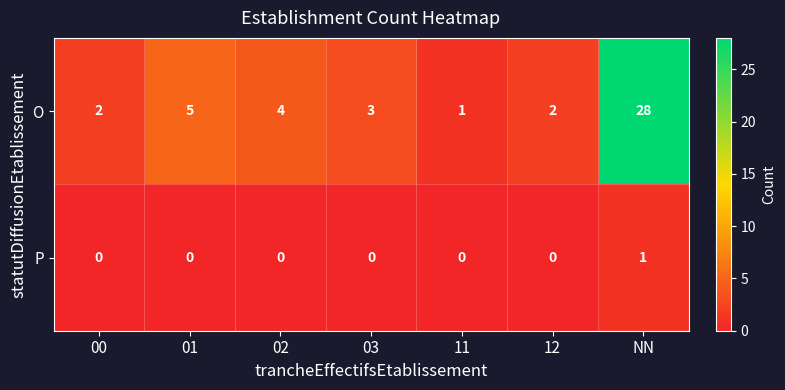

At 11, list the series in order from smallest to largest.

P, O